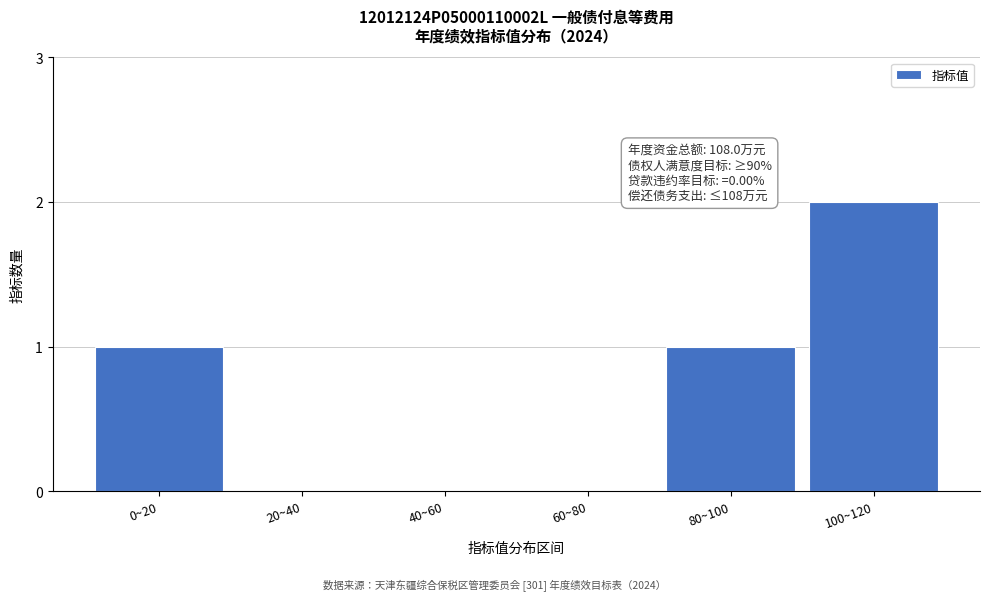

Reading right to left, list all the values displayed in this chart.

100~120=2	80~100=1	60~80=0	40~60=0	20~40=0	0~20=1